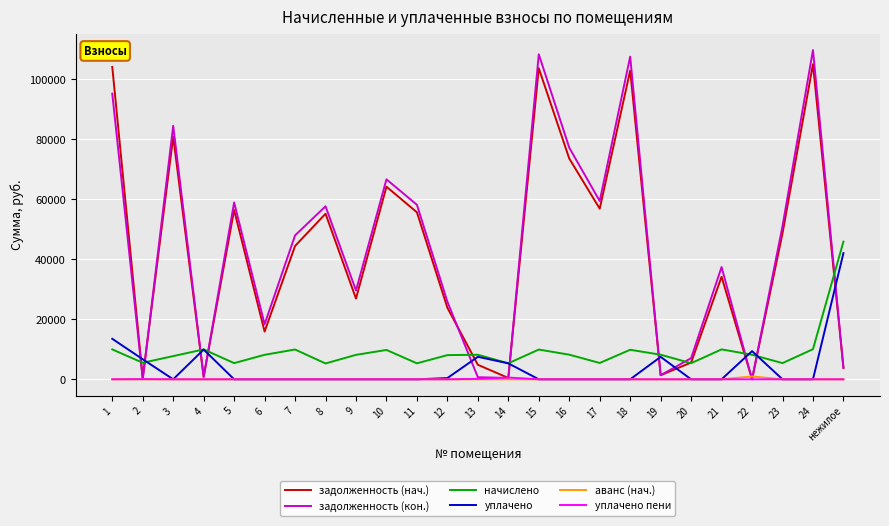

Is it true that уплачено пени equals 0.0 at 8?

True